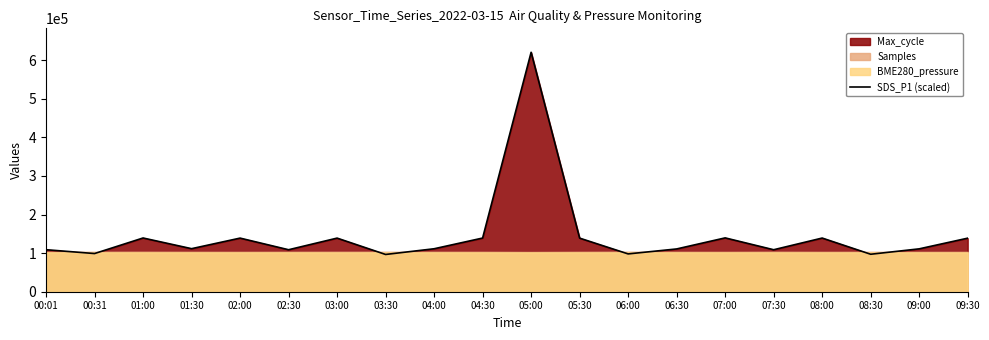

Which category has the lowest value across all series?

03:30